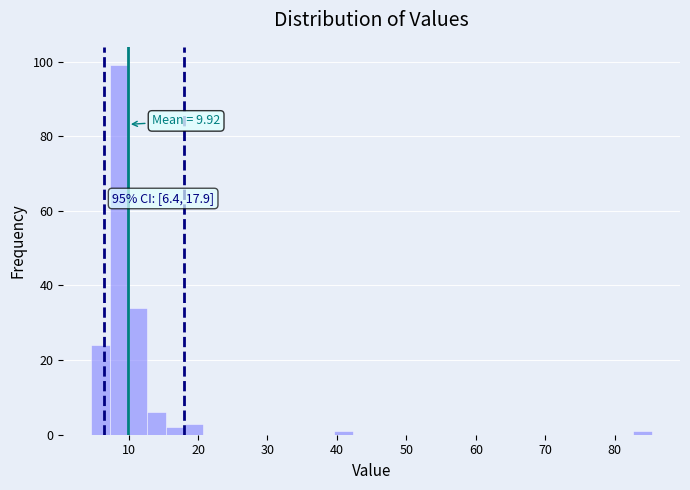

Around what value on the x-axis is the tallest bar? Give the approximate position of its centre, as read against the axis.

9